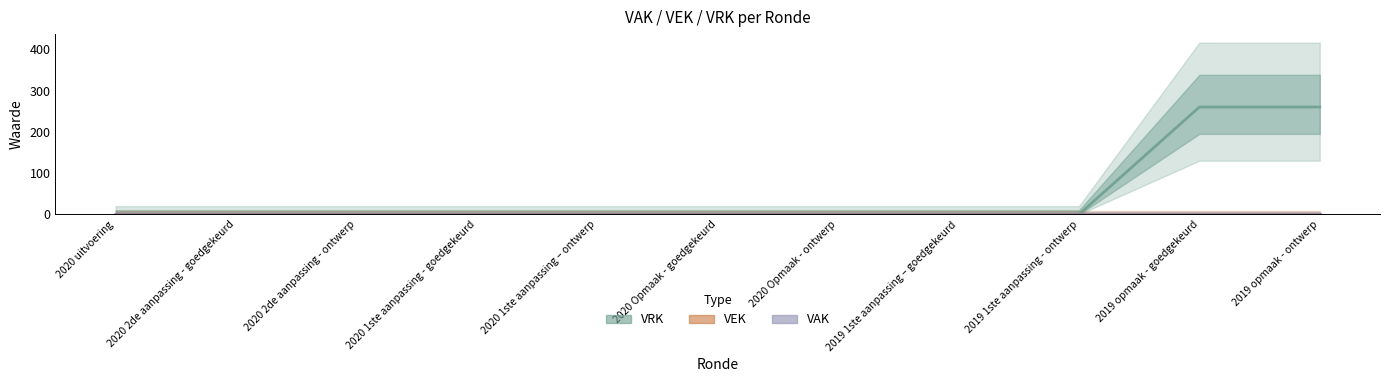

At which label is VEK closest to 0?

2020 uitvoering